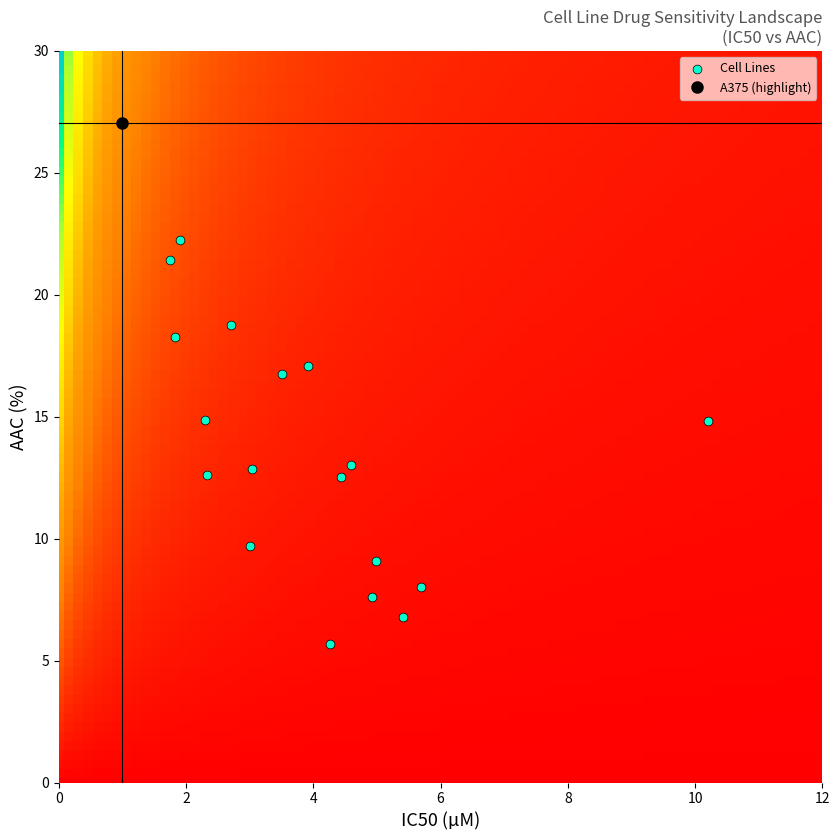

What is the range of Y values (max minus min)?

21.4